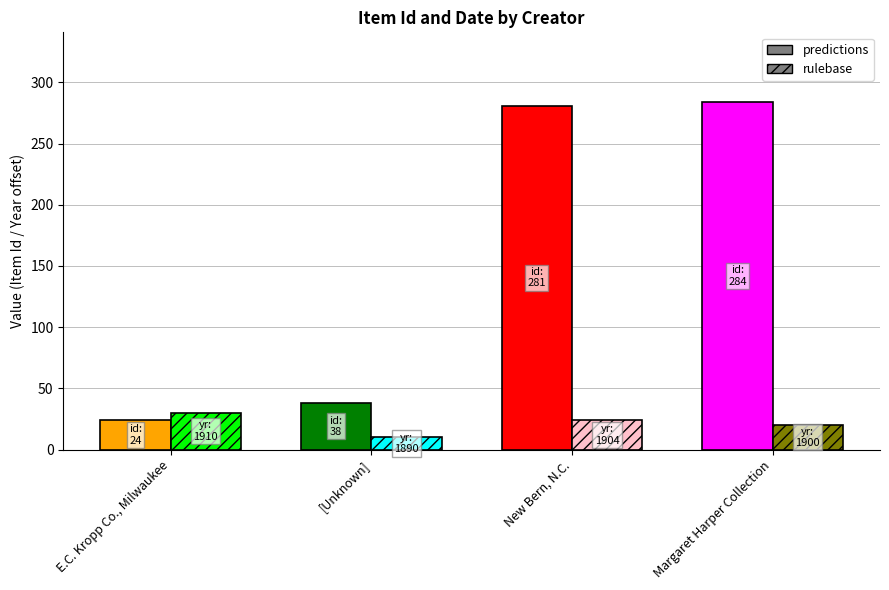

What are all the series names shown in the legend?

predictions, rulebase